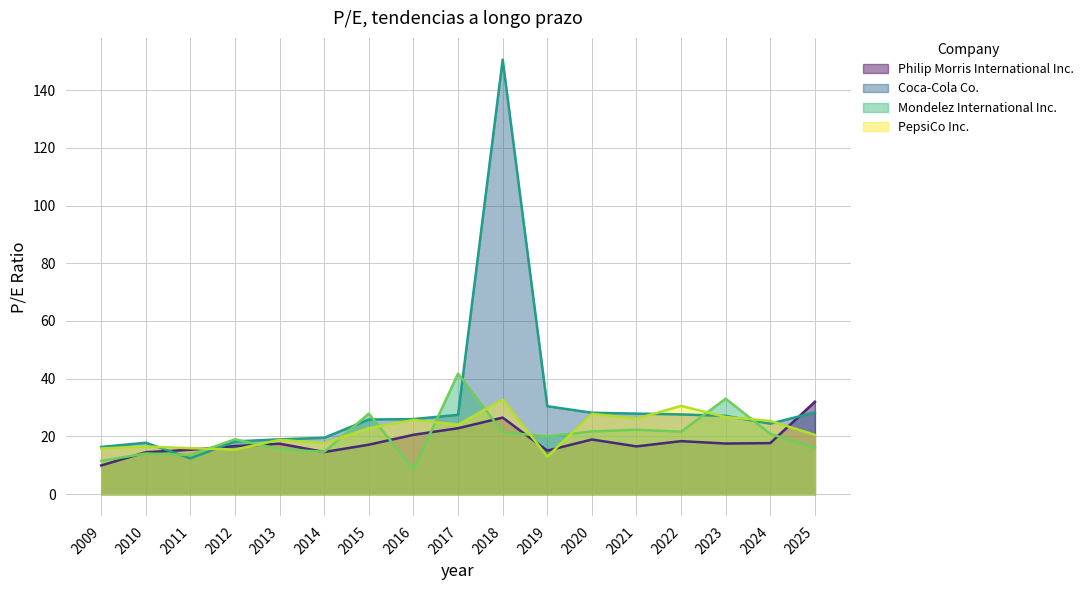

List the labels in order of Coca-Cola Co. value, smallest first.

2011, 2009, 2010, 2012, 2013, 2014, 2024, 2015, 2016, 2023, 2017, 2022, 2021, 2020, 2025, 2019, 2018